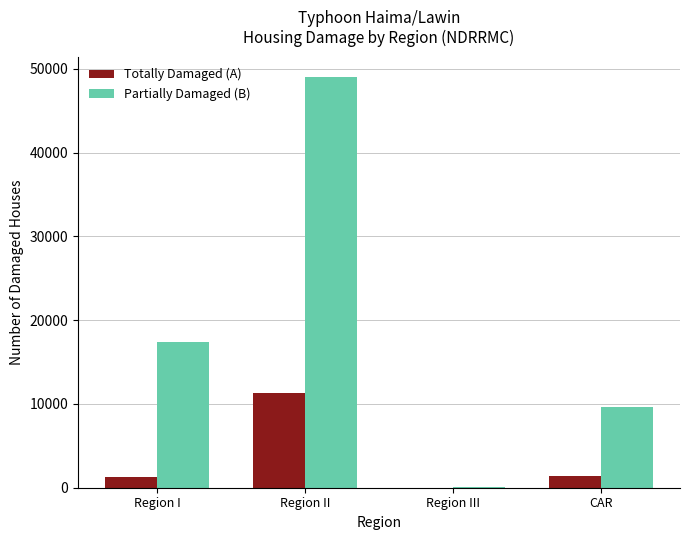

Between Region II and Region III, which series saw the biggest shift?

Partially Damaged (B)